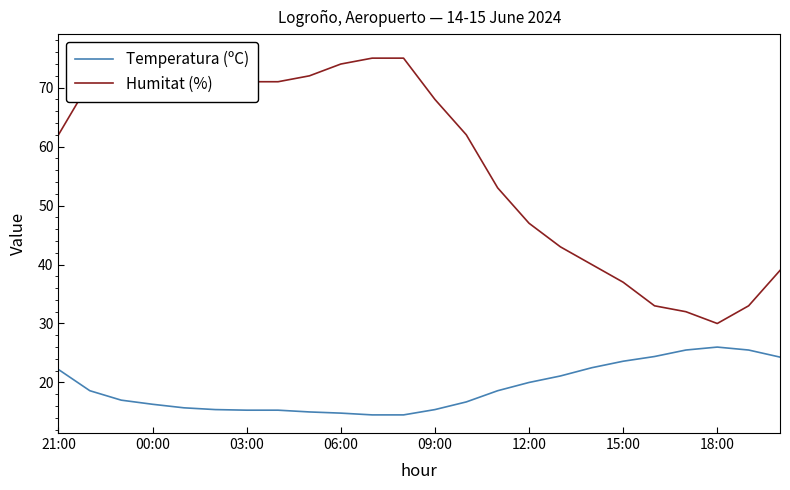

How many distinct data groups are displayed?

2